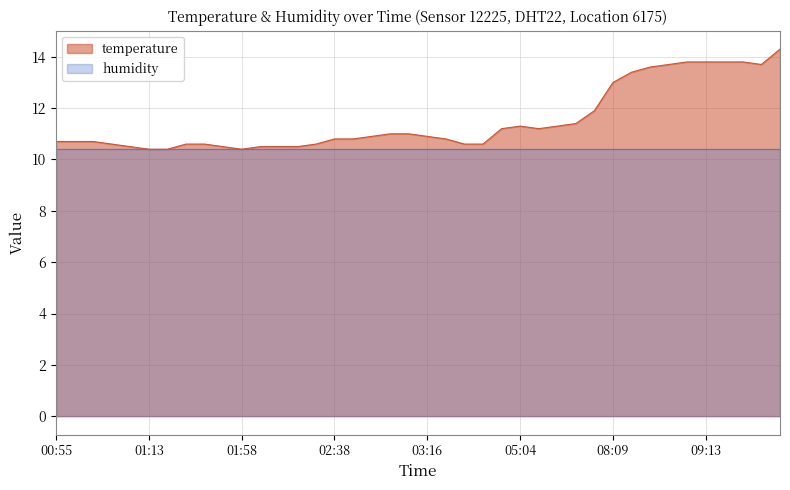

What is the value of the 14th point from the left?

10.5